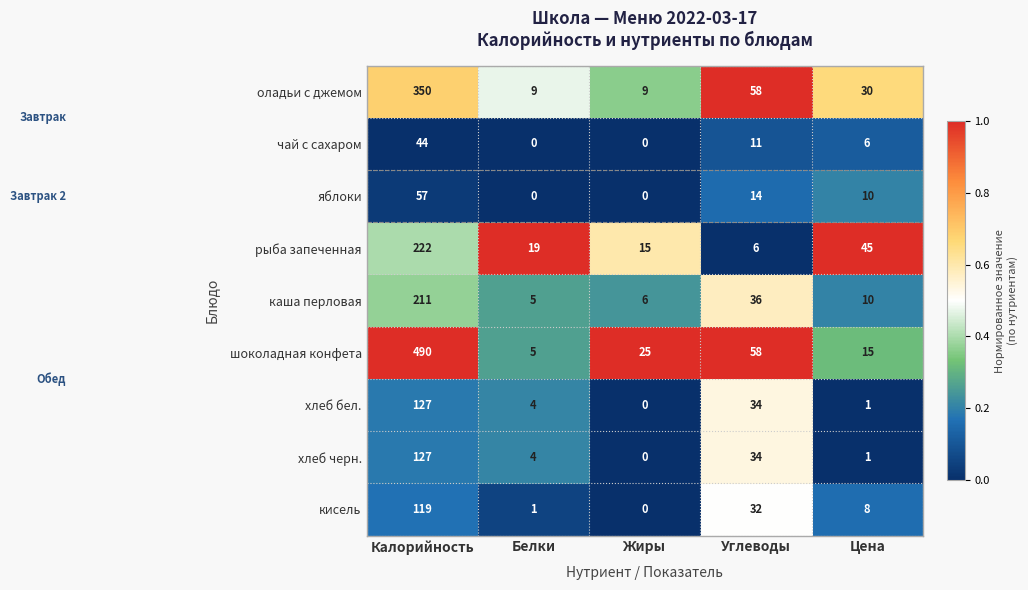

What is the sum of all чай с сахаром values?

61